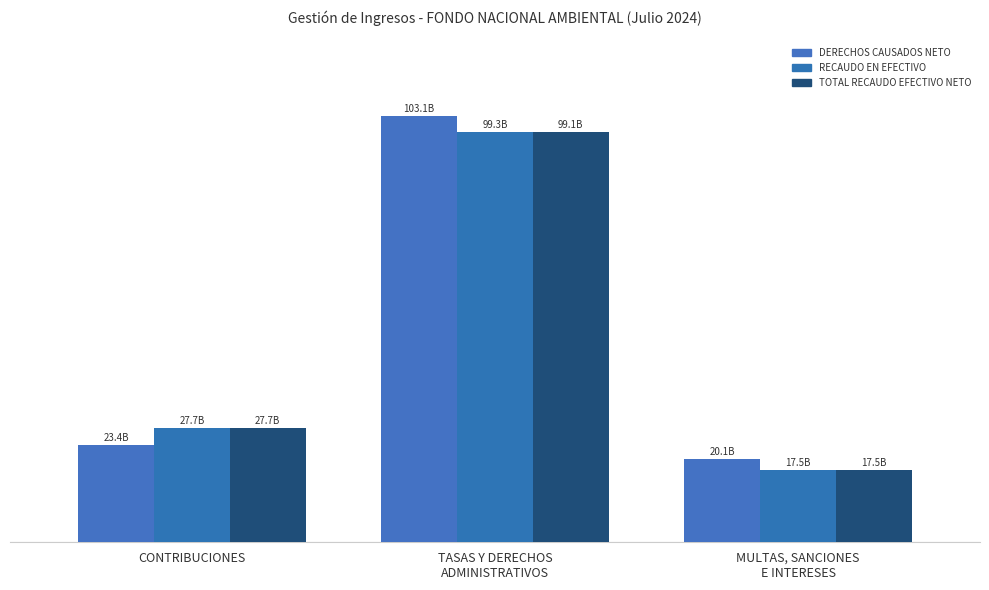

What is the difference between the maximum and minimum values in the DERECHOS CAUSADOS NETO series?

83.0